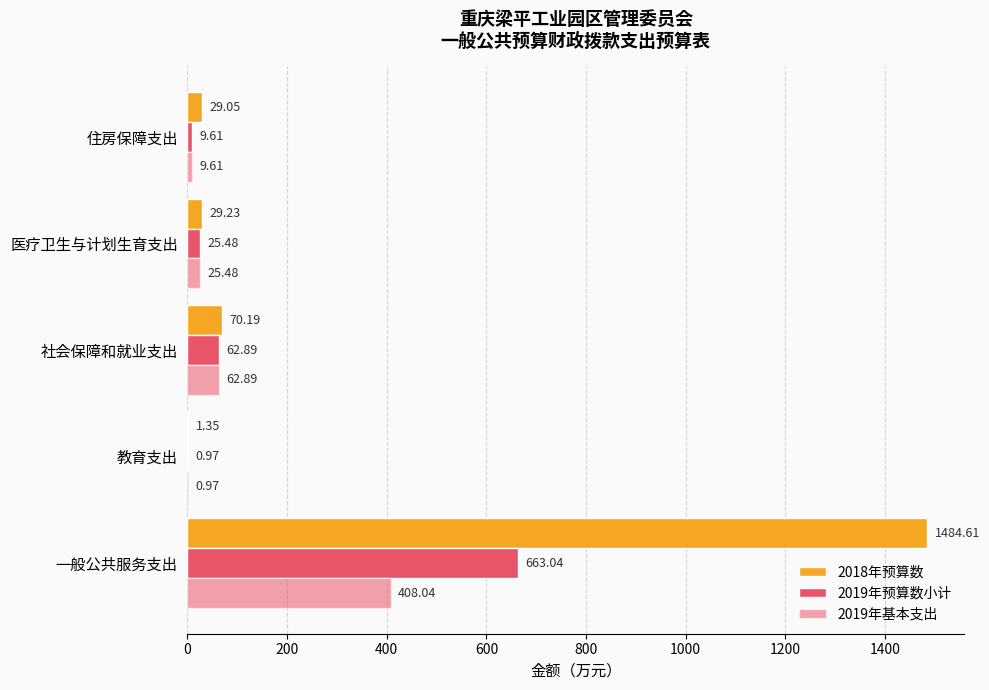

How many data points in 2019年预算数小计 are above 25?

3